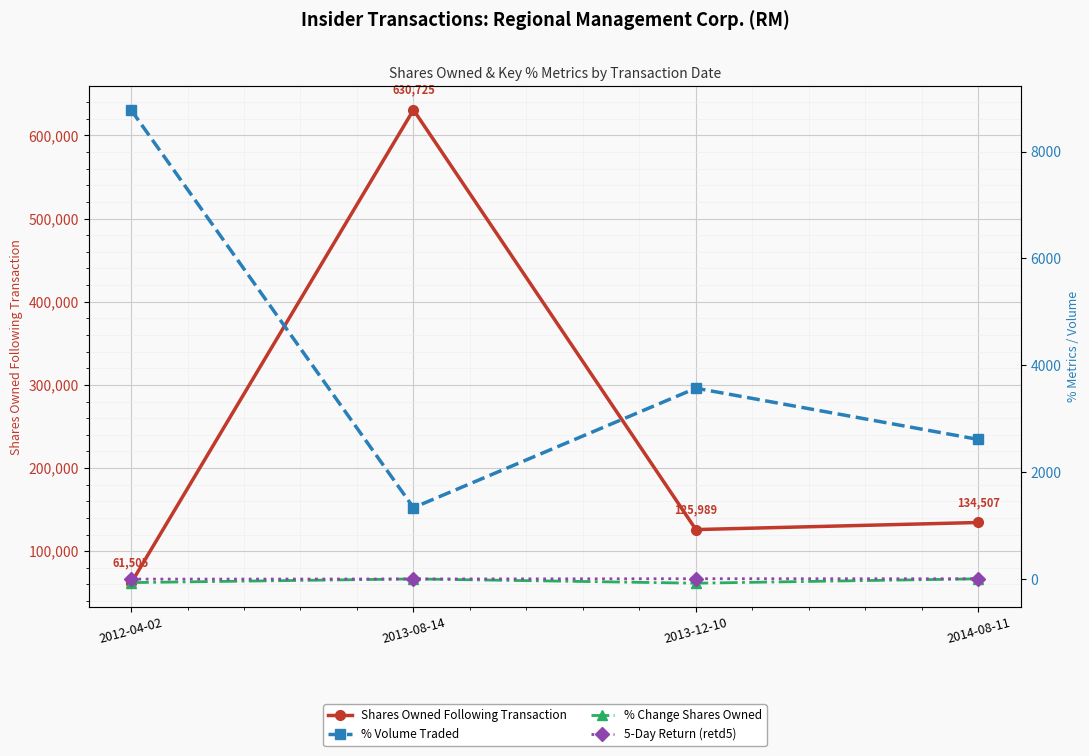

The value of 5-Day Return (retd5) at 2013-08-14 is -1. True or false?

True